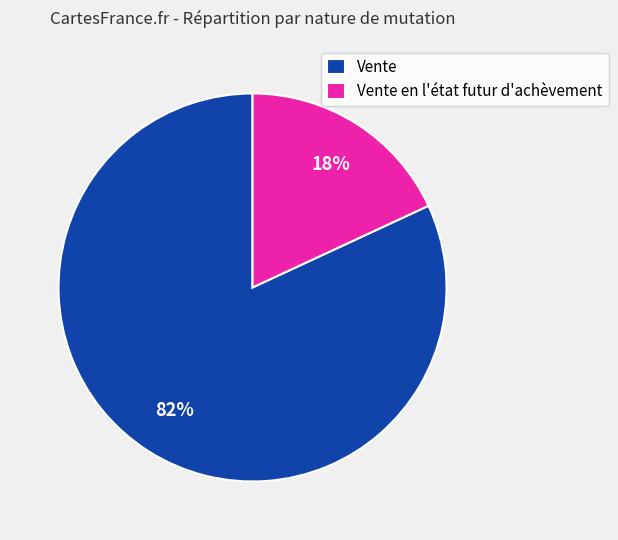

What is the majority slice?

Vente